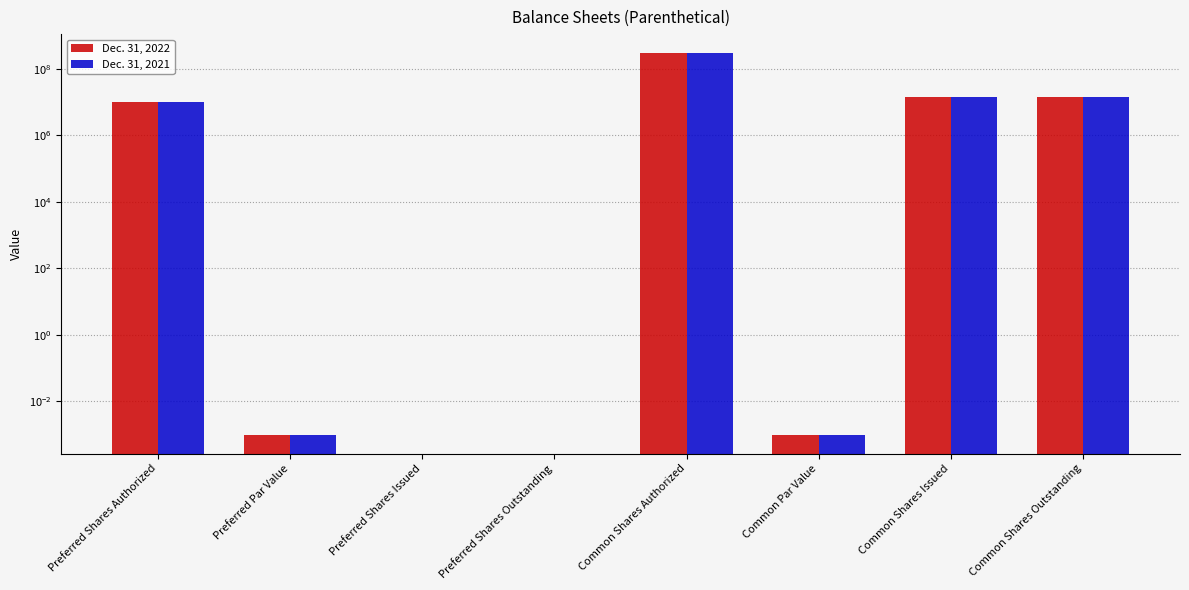

Reading left to right, what are all the values shown in this chart?

Dec. 31, 2022: 10000000.0	0.0	0.0	0.0	300000000.0	0.0	14706513.0	14706513.0
Dec. 31, 2021: 10000000.0	0.0	0.0	0.0	300000000.0	0.0	14706513.0	14706513.0